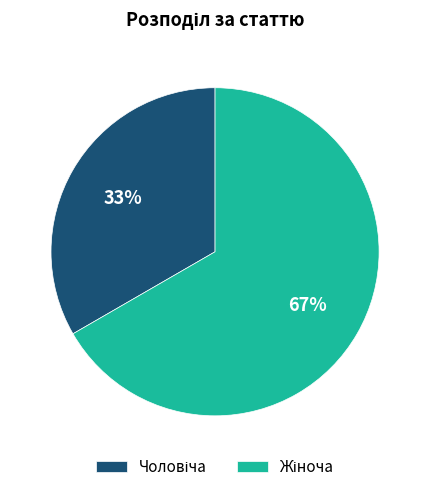

To the nearest percent, what is the average slice percentage?

50%